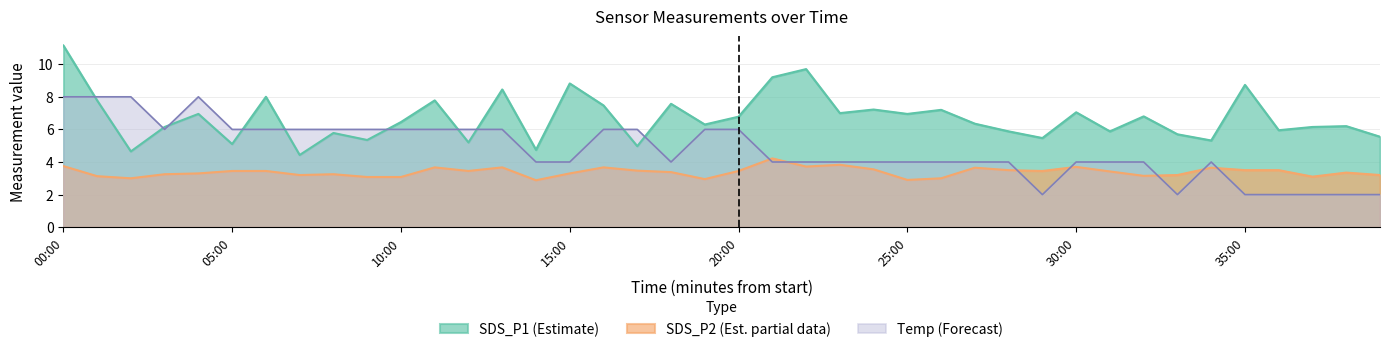

What is the sum of the SDS_P2 values at 34:00 and 30:00?

7.3